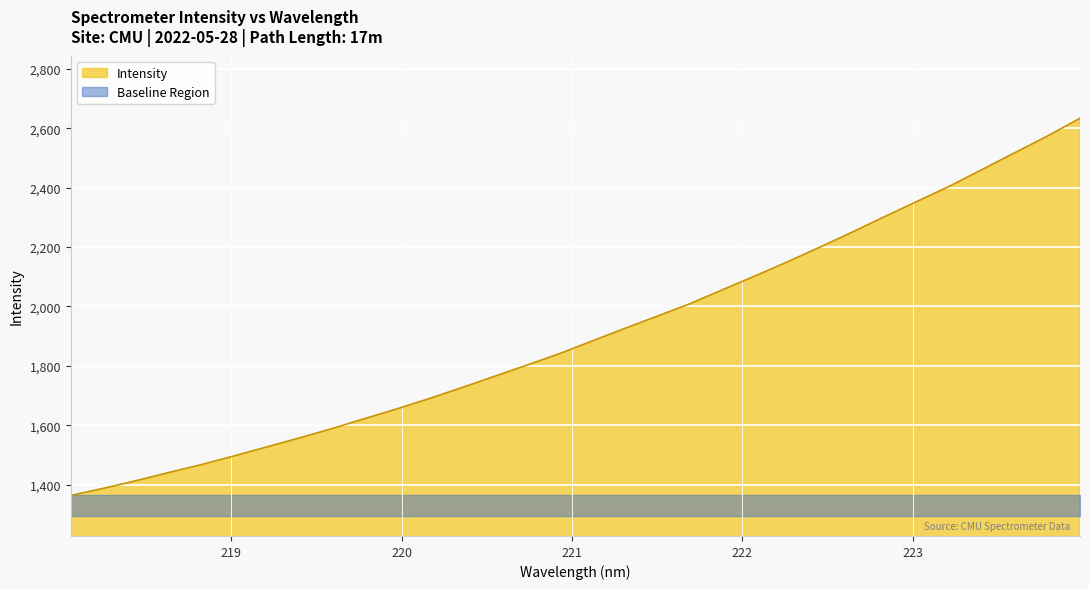

What is the sum of all values?

61128.3